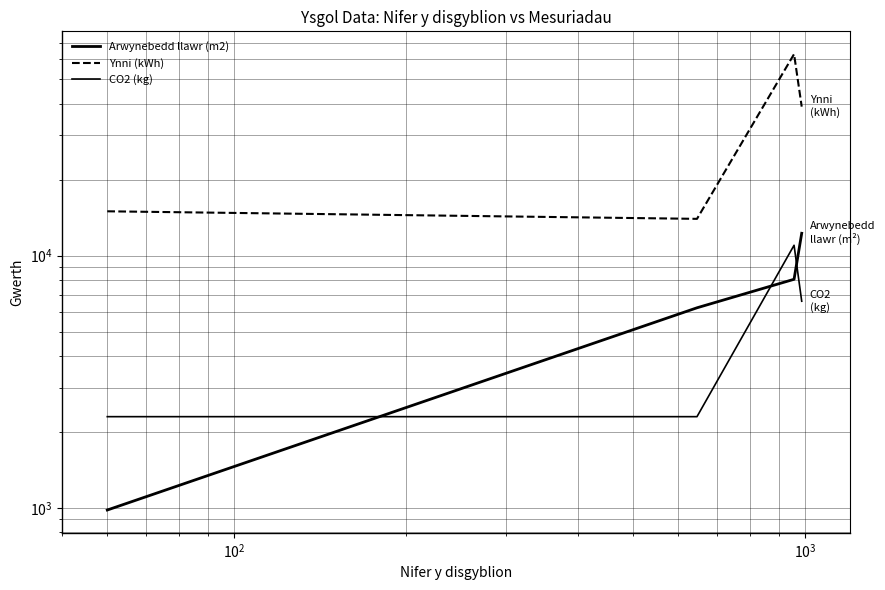

How many Arwynebedd llawr (m2) values are between 6215 and 12272?

3